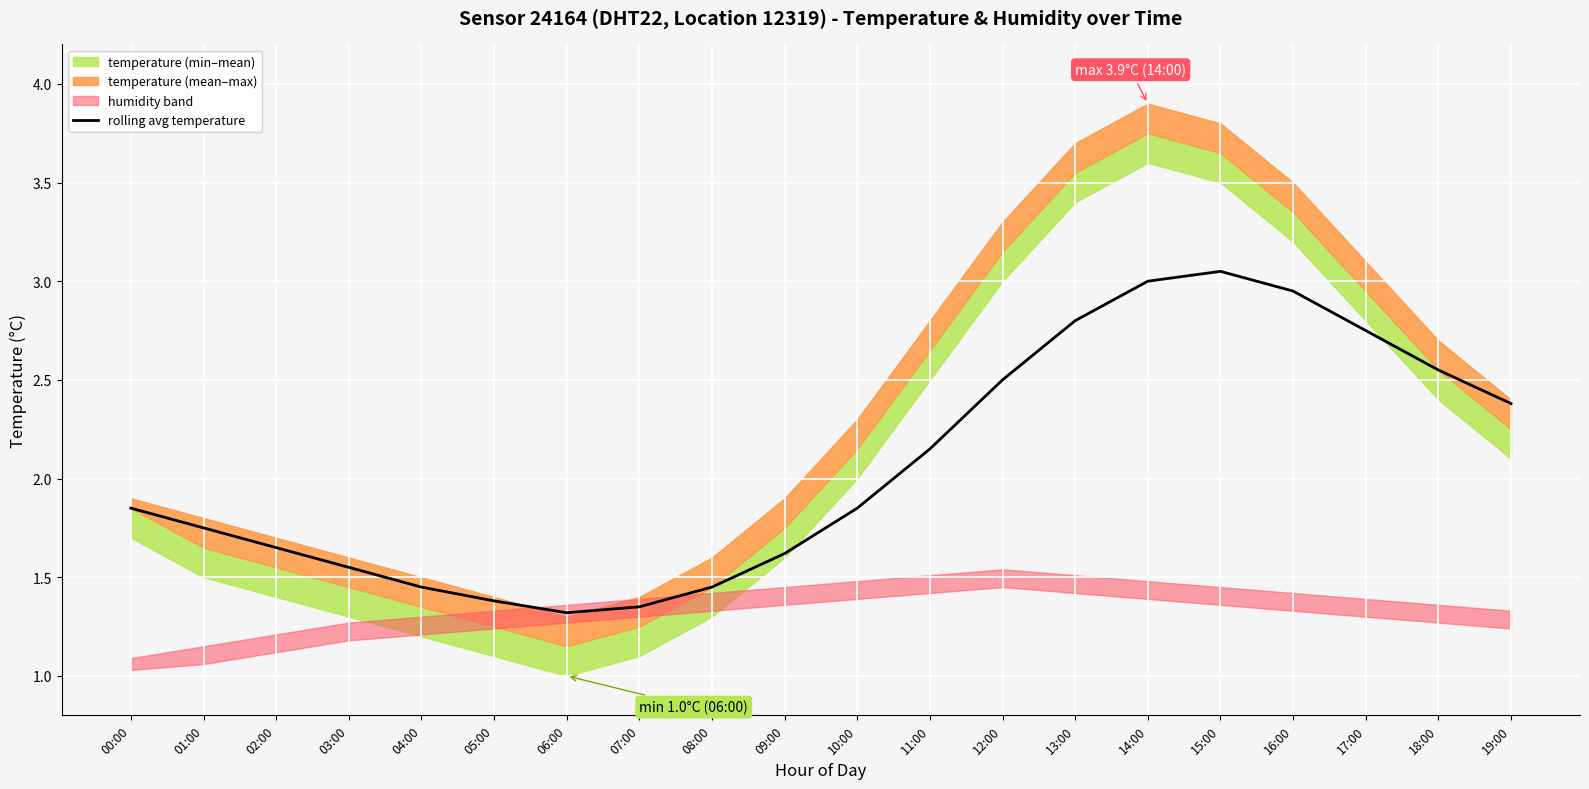

What is the sum of all values?

41.4